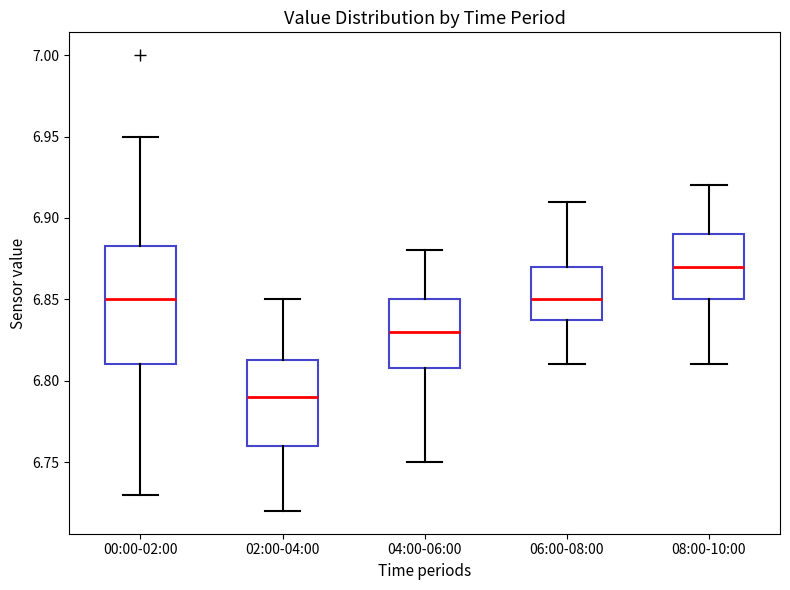

Where is the upper edge of the box for 02:00-04:00 on the y-axis? The values are not printed on the chart, so give them approximately, as read against the axis.

6.815